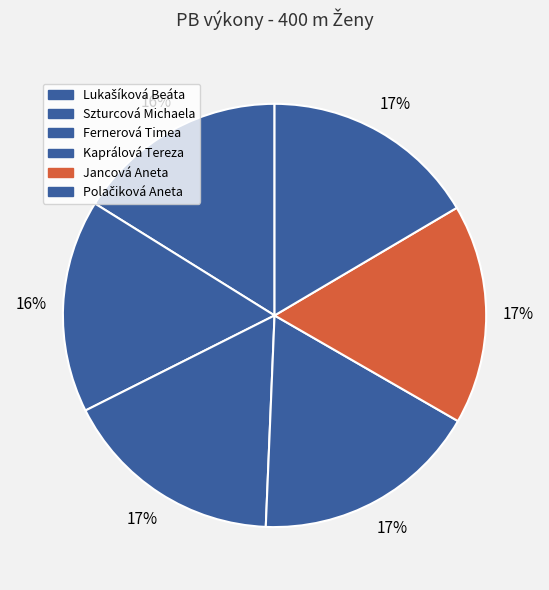

What portion of the pie excludes Polačiková Aneta?

83.5%